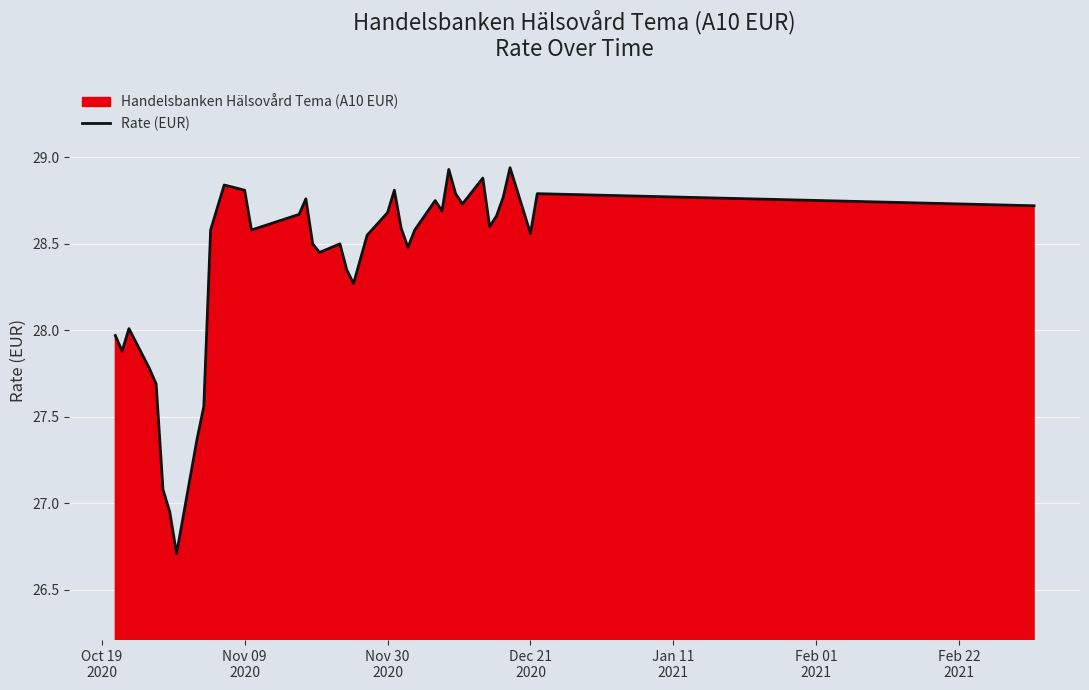

What is the smallest value displayed?

26.7